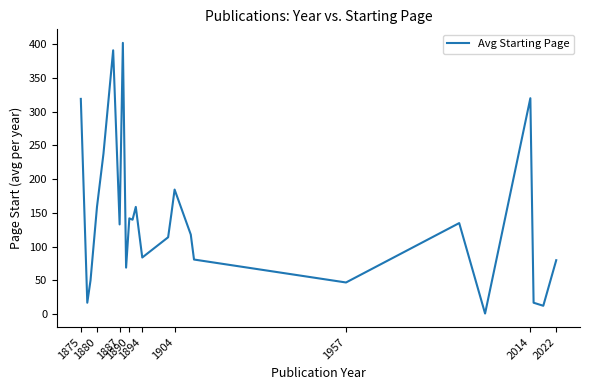

How many lines are shown in the chart?

1